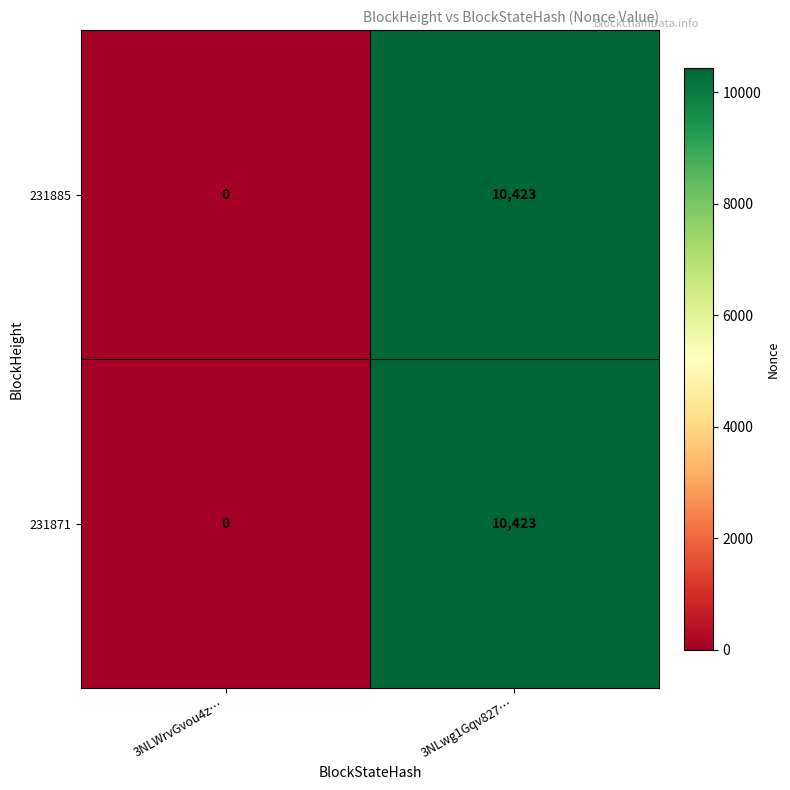

Read the 231871 value at 3NLwg1Gqv827…, to the nearest 10.

10420